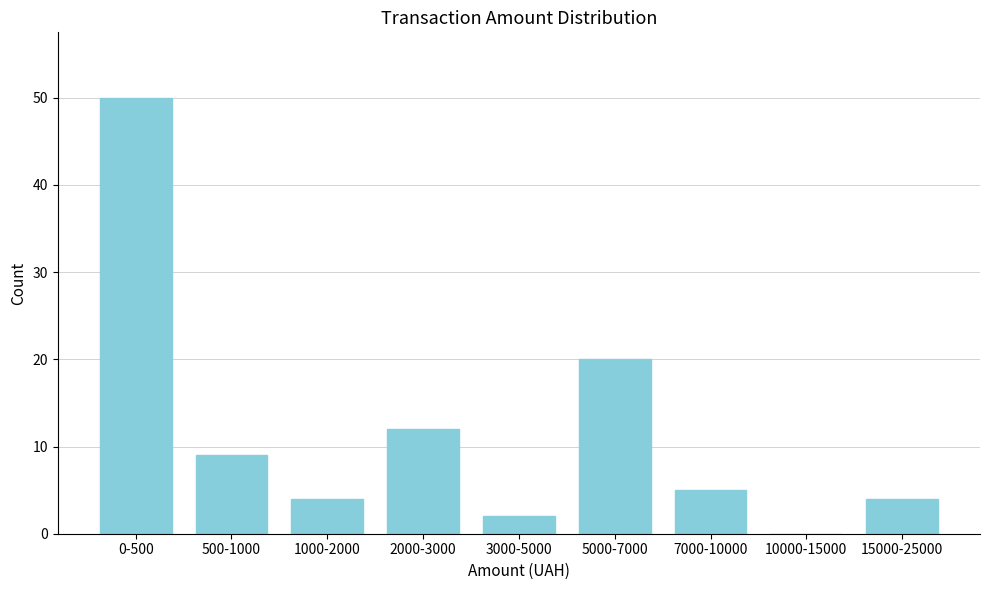

Reading left to right, list all the values displayed in this chart.

0-500=50	500-1000=9	1000-2000=4	2000-3000=12	3000-5000=2	5000-7000=20	7000-10000=5	10000-15000=0	15000-25000=4